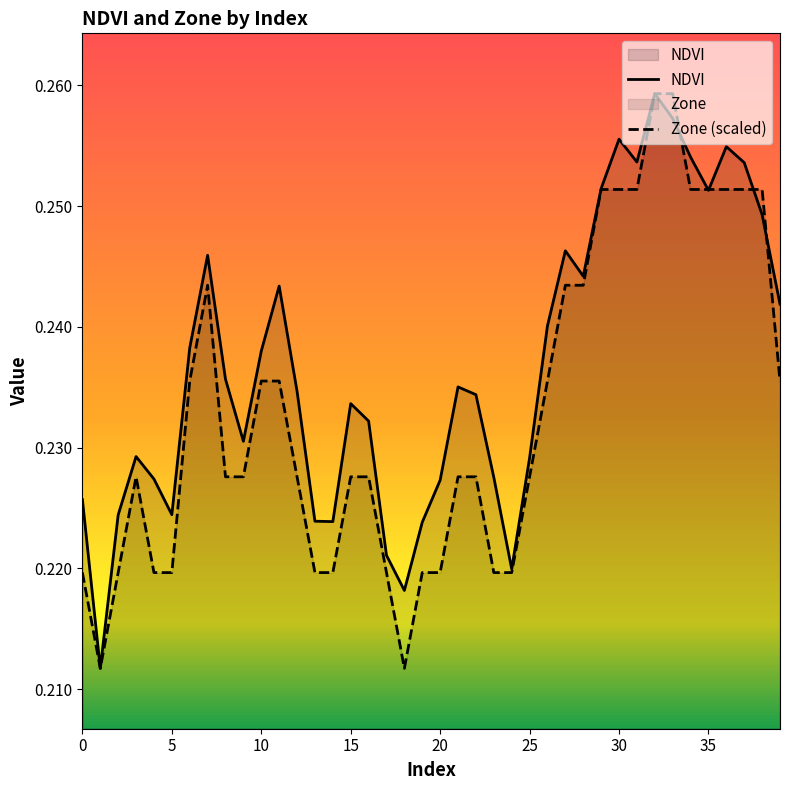

Which series has the largest total across all categories?

NDVI